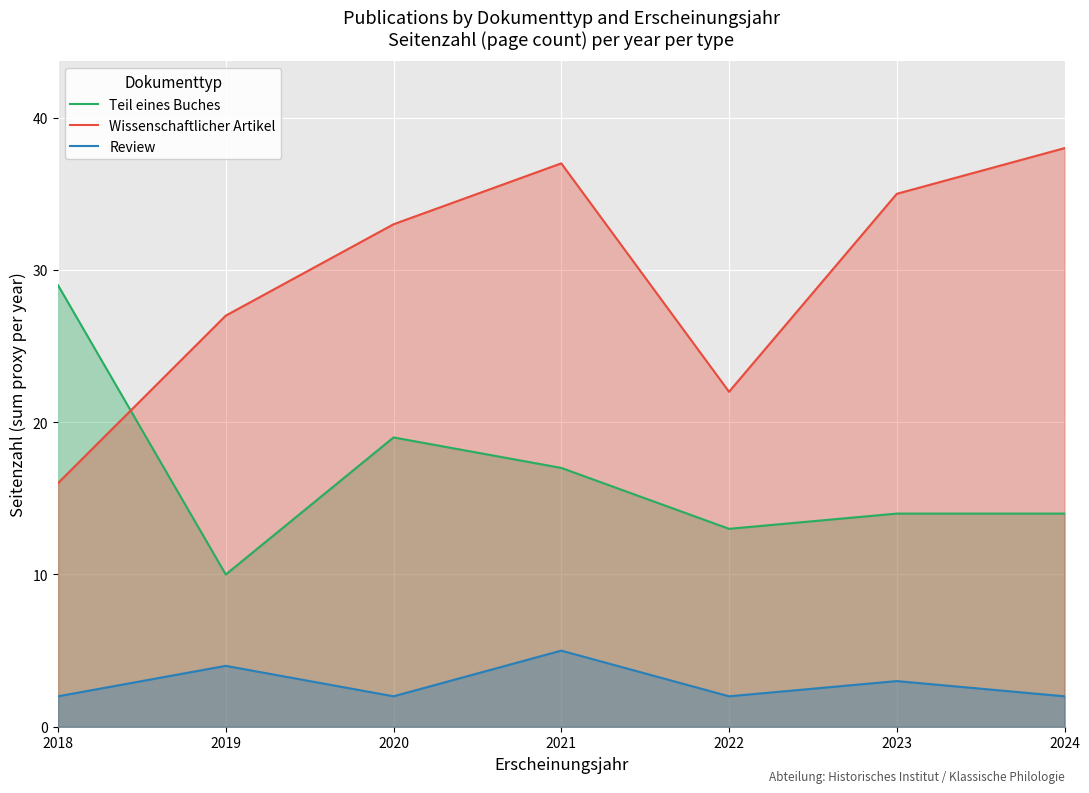

True or false: Wissenschaftlicher Artikel has more than 1 interior local peaks.

False